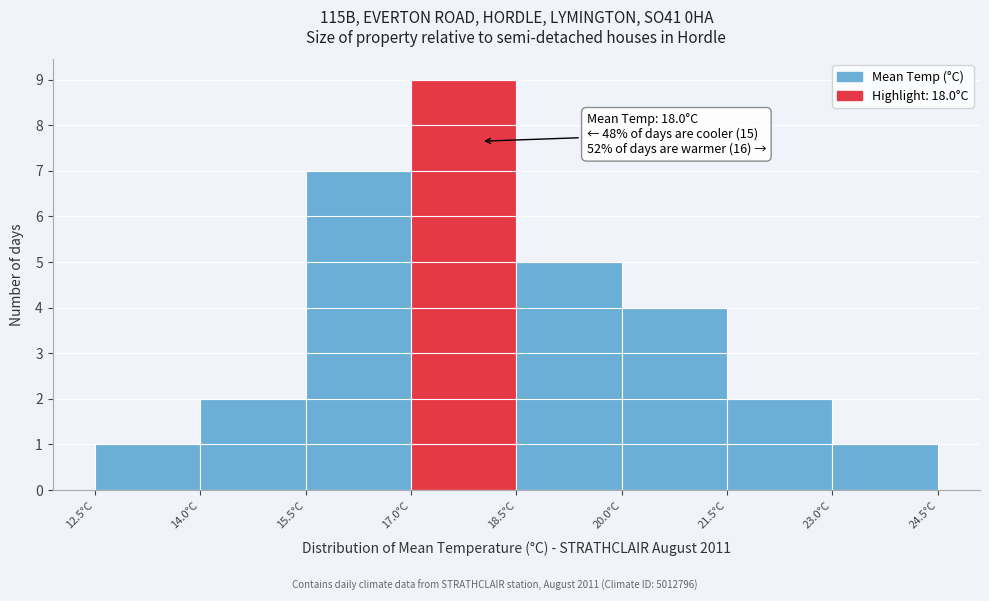

Which range on the x-axis has the tallest bar?

17.0 to 18.5